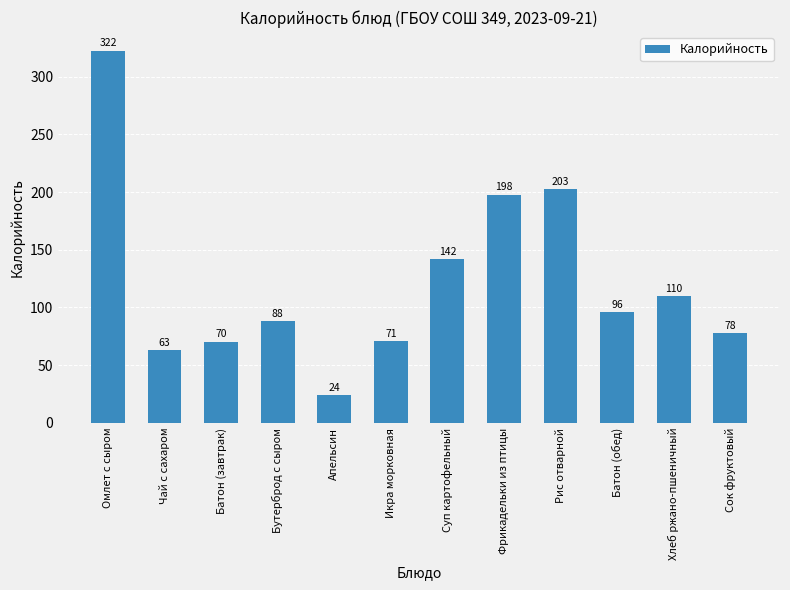

Rank the categories by value from highest to lowest.

Омлет с сыром, Рис отварной, Фрикадельки из птицы, Суп картофельный, Хлеб ржано-пшеничный, Батон (обед), Бутерброд с сыром, Сок фруктовый, Икра морковная, Батон (завтрак), Чай с сахаром, Апельсин